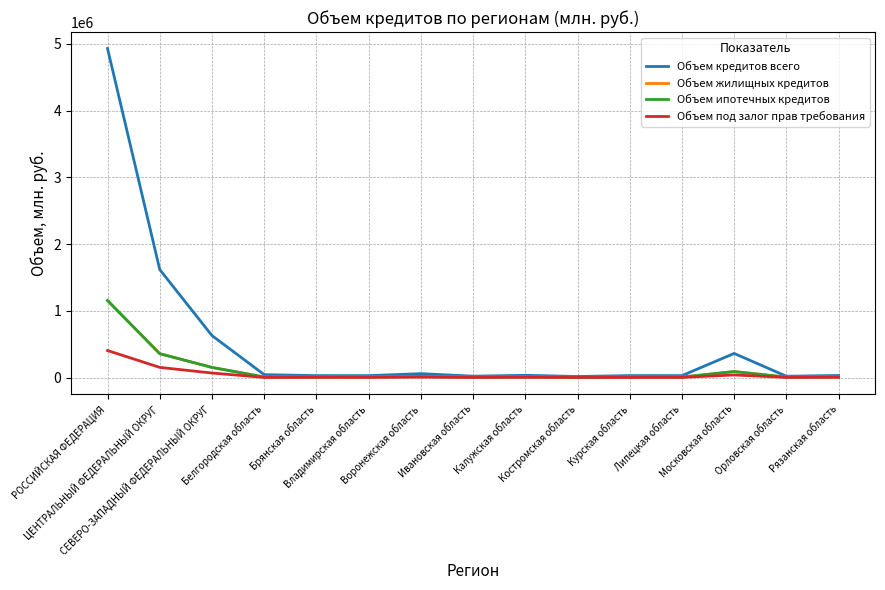

Which series has the largest total across all categories?

Объем кредитов всего